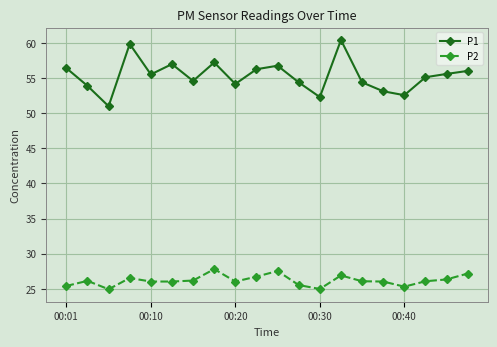

Which series has the largest range (max minus min)?

P1